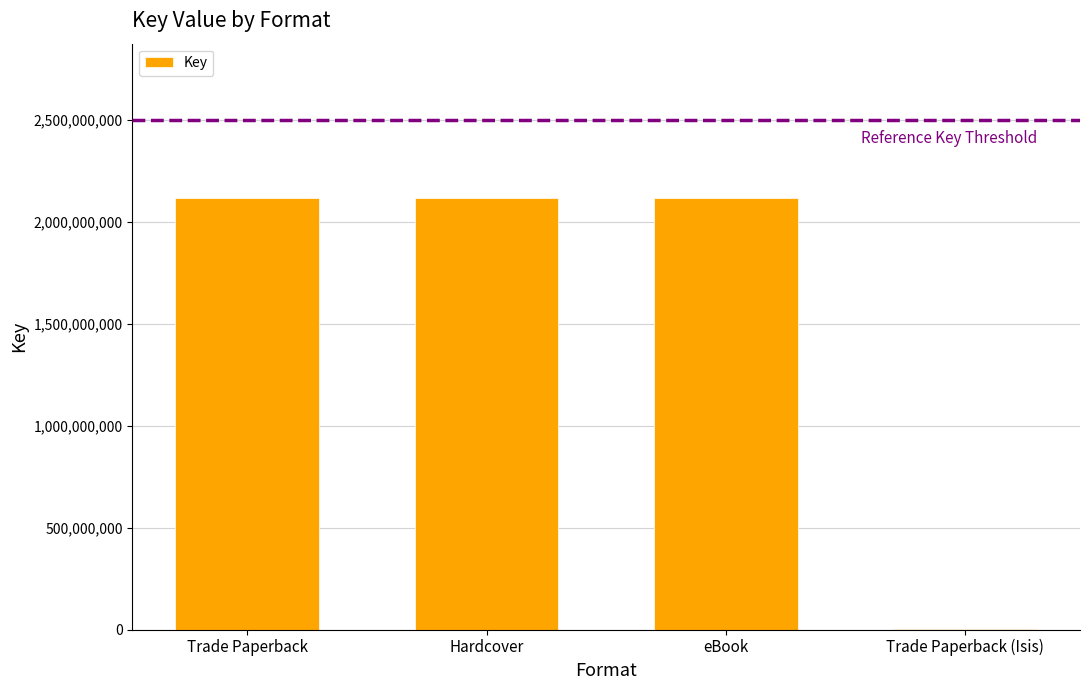

The chart shows a value of 2117111580 at eBook. True or false?

True